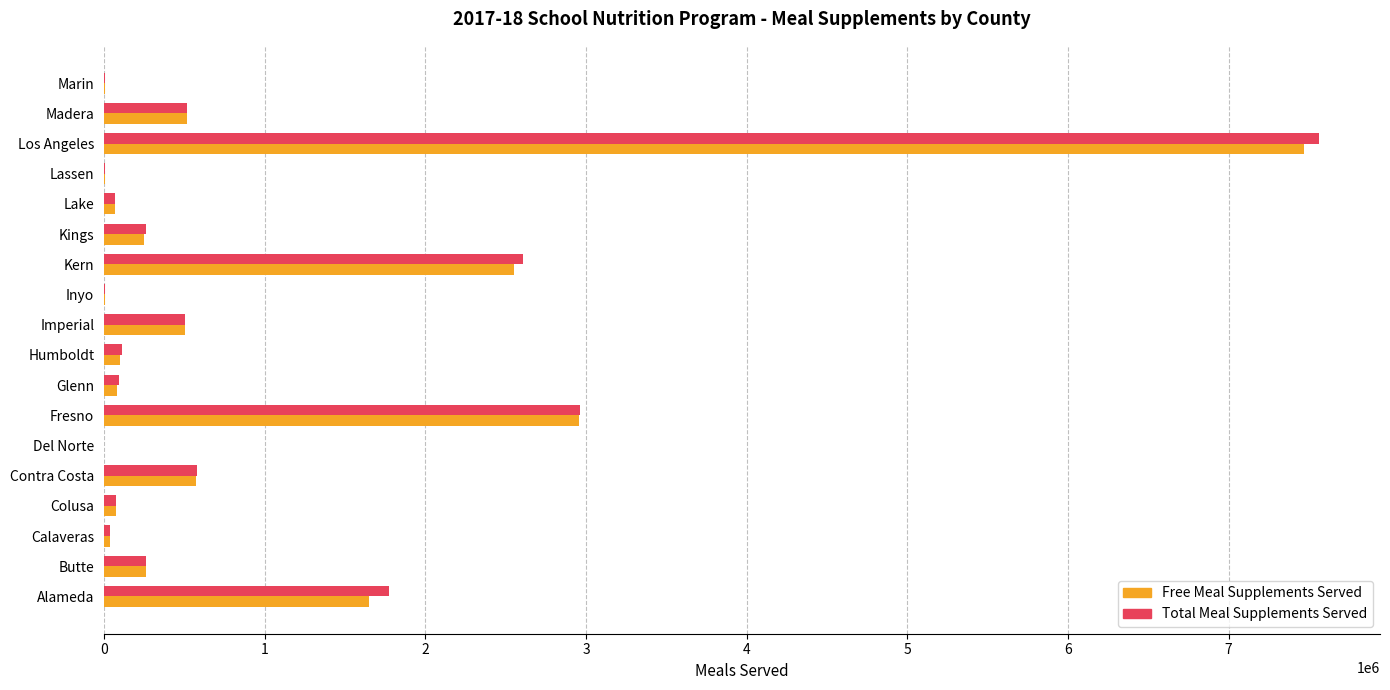

What is the sum of all Total Meal Supplements Served values?

17436218